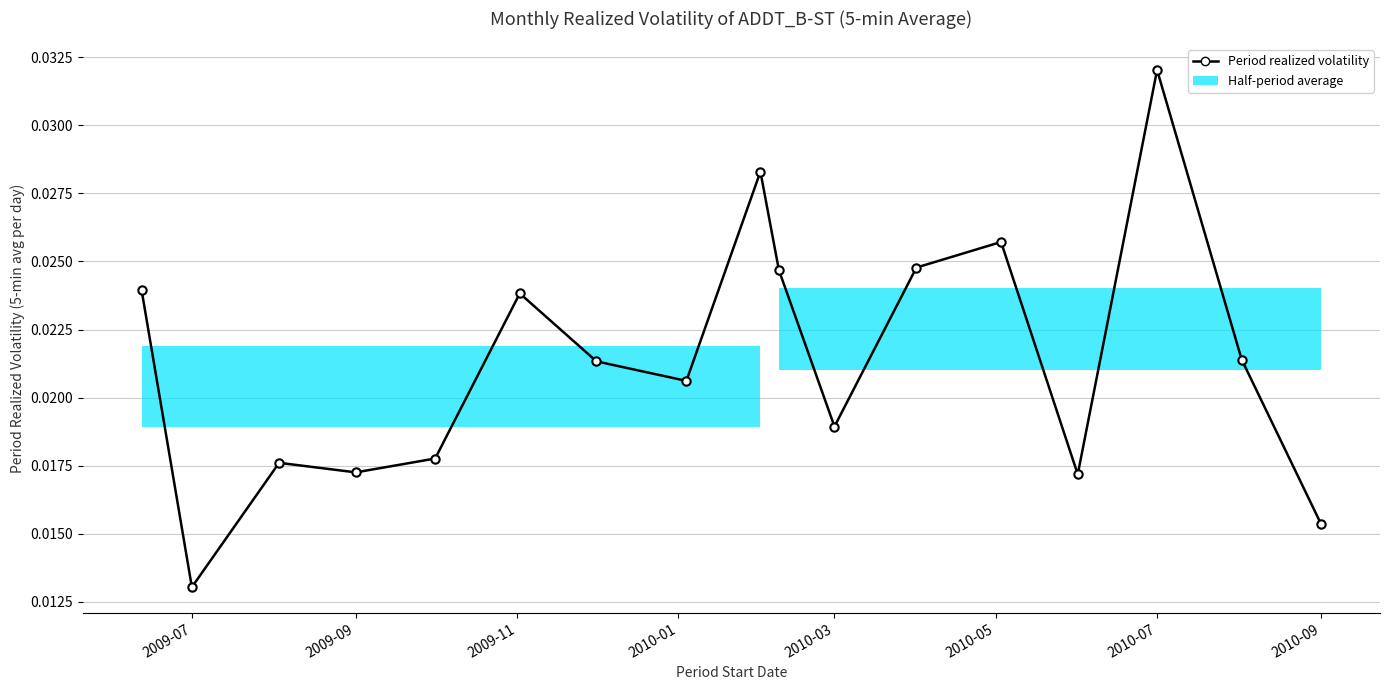

Count the values in the range 0 to 1.

17